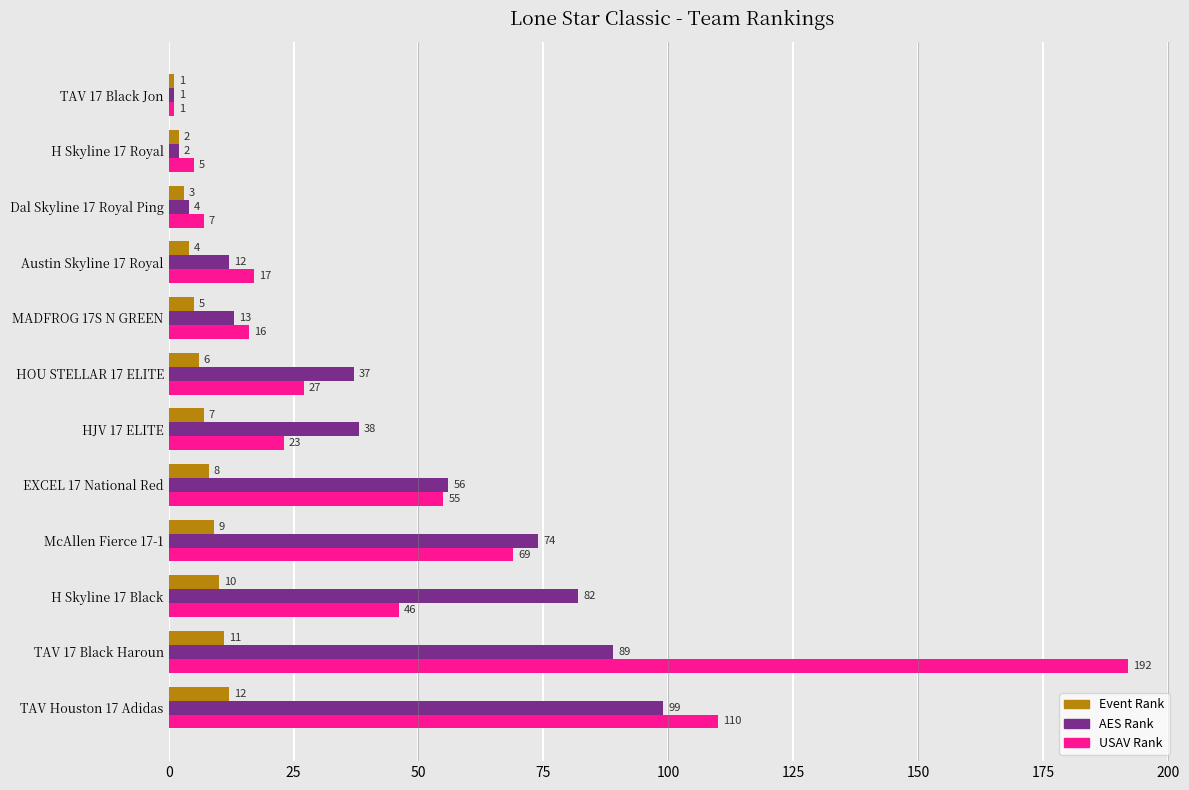

What value does the USAV Rank series have at McAllen Fierce 17-1?

69